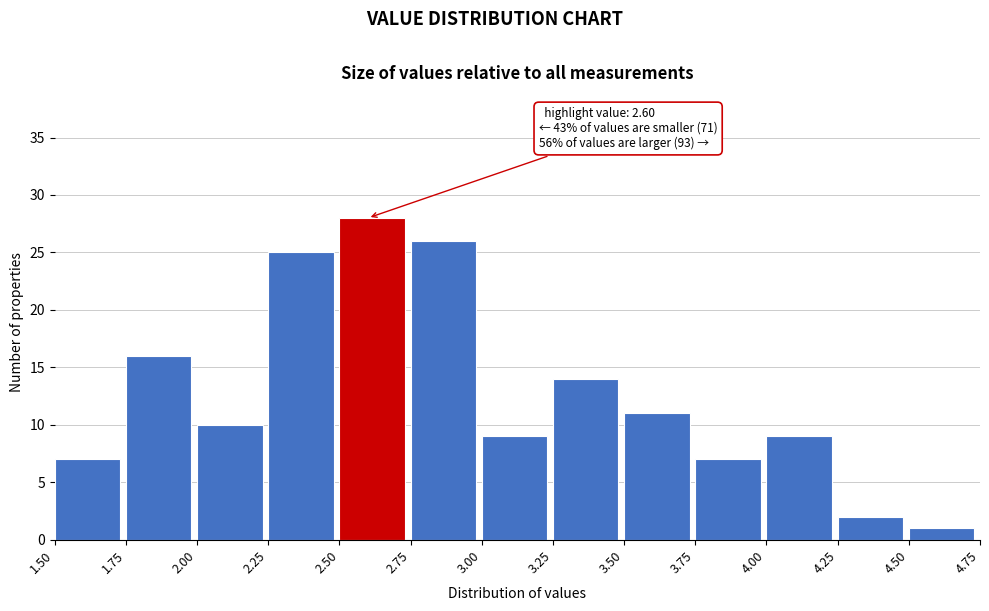

Over which range of the x-axis is the bar tallest?

2.50 to 2.75